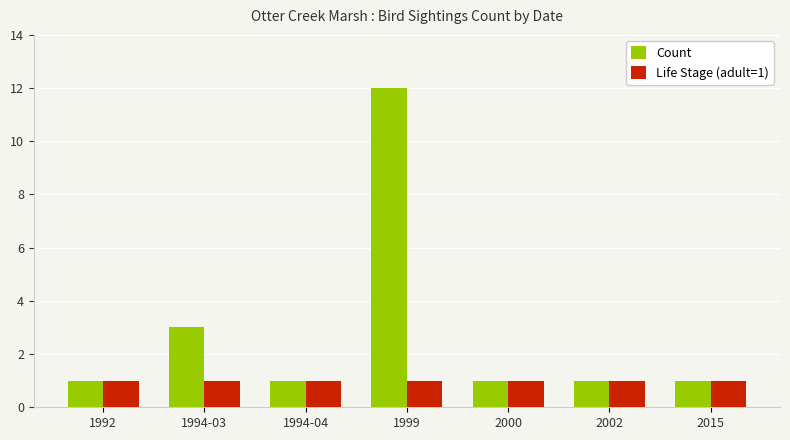

Which series has the largest total across all categories?

Count